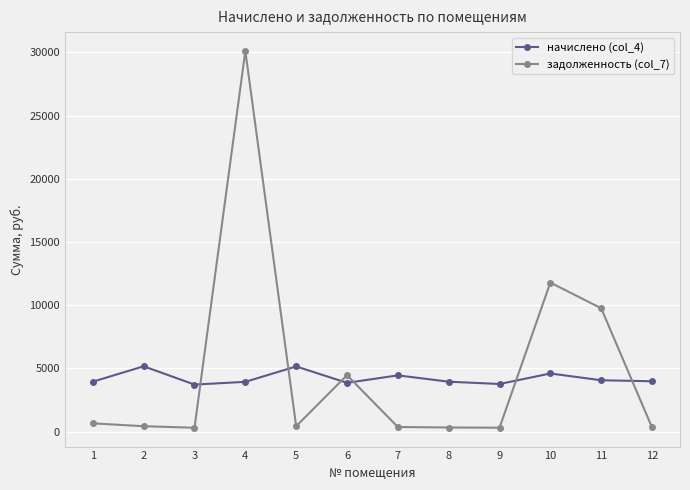

True or false: задолженность (col_7) and начислено (col_4) intersect in this chart.

True